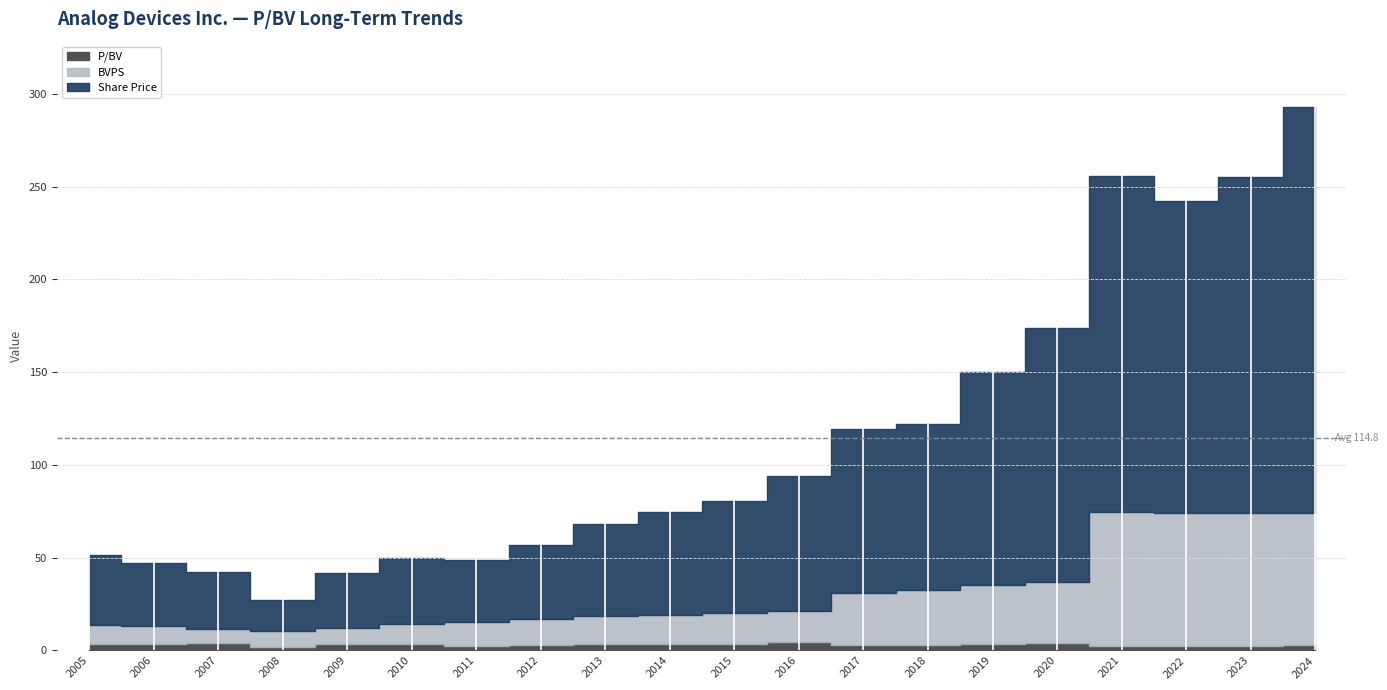

At which category is the sum across all series the highest?

2024